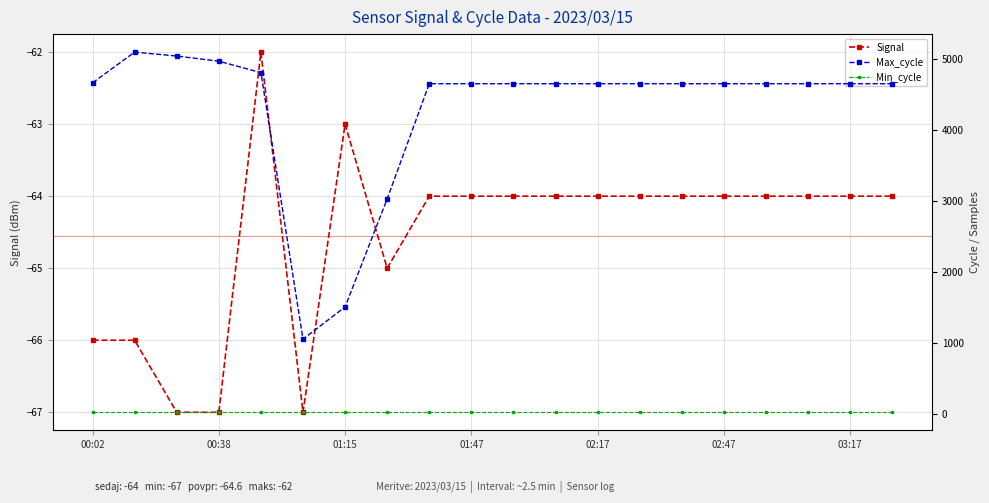

The value of Signal at 11 is -64. True or false?

True